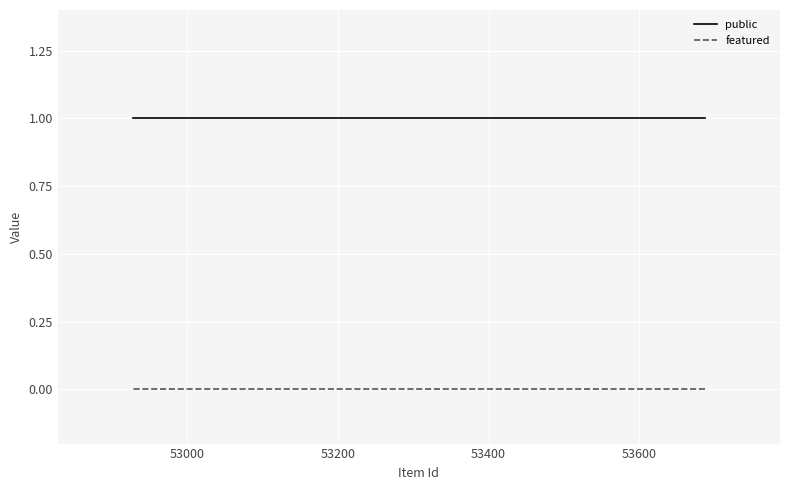

Which has a higher value, 53200 or 53000?

53200